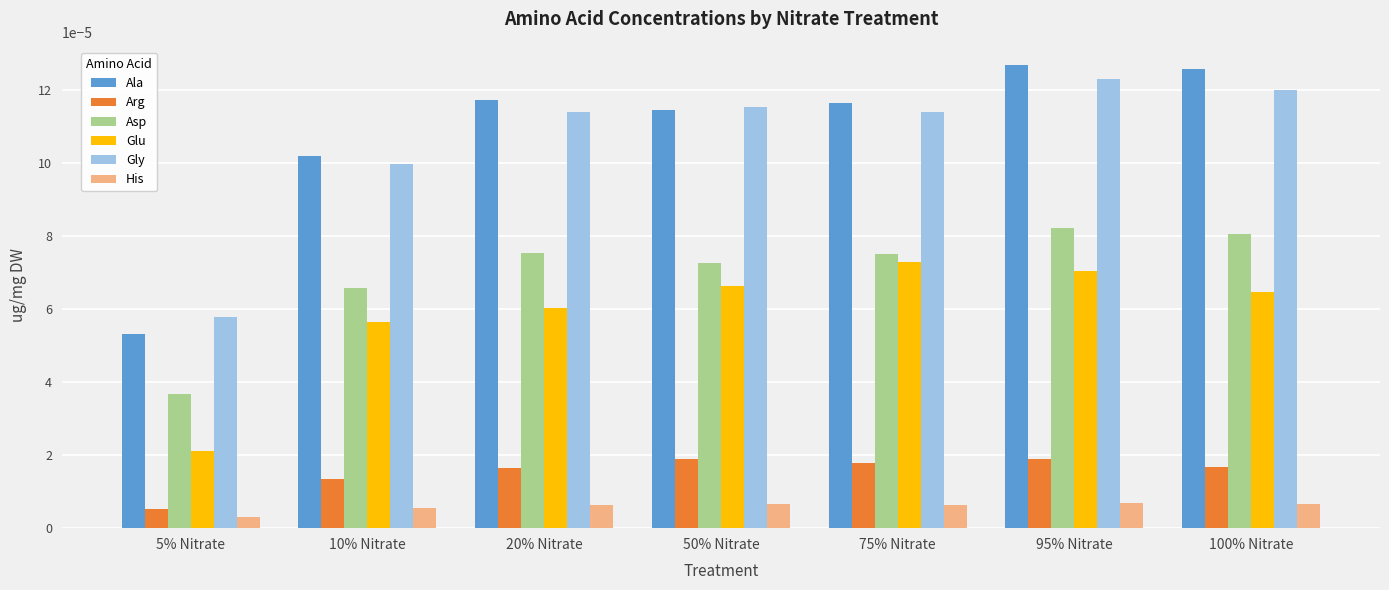

What is the label of the 4th bar from the right?

50% Nitrate